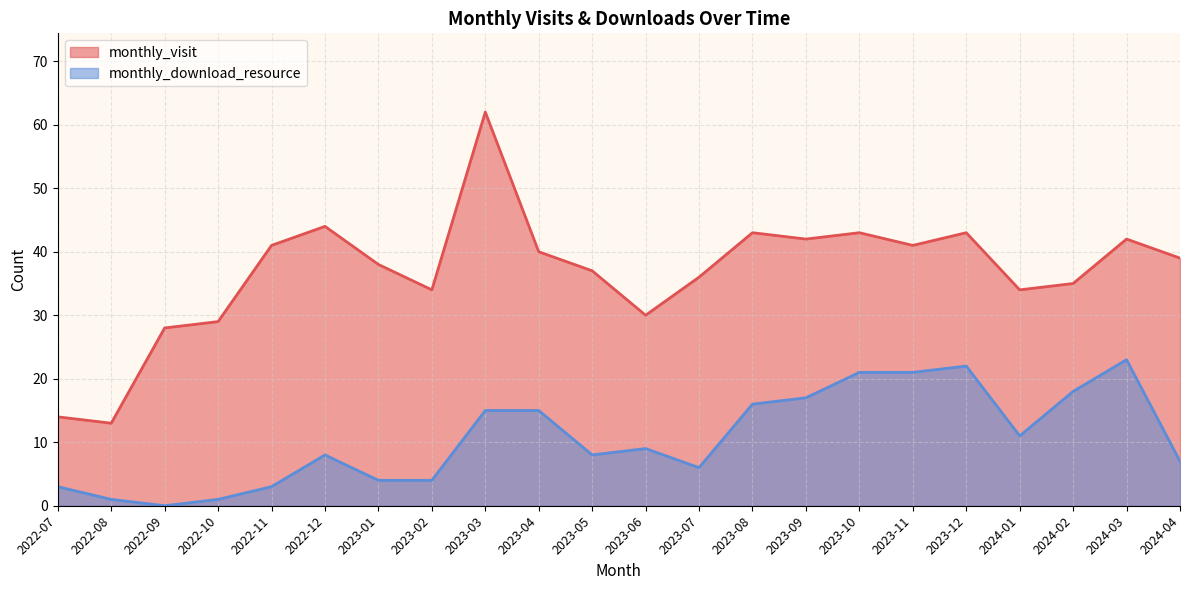

Reading left to right, transcribe all the data shown in this chart.

monthly_visit: 14	13	28	29	41	44	38	34	62	40	37	30	36	43	42	43	41	43	34	35	42	39
monthly_download_resource: 3	1	0	1	3	8	4	4	15	15	8	9	6	16	17	21	21	22	11	18	23	7